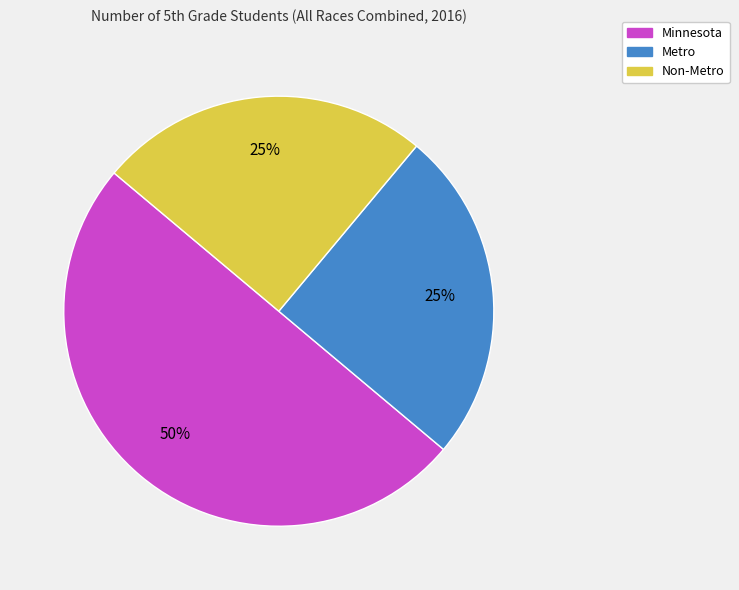

What is the ratio of the value at Non-Metro to the value at Minnesota?

0.5